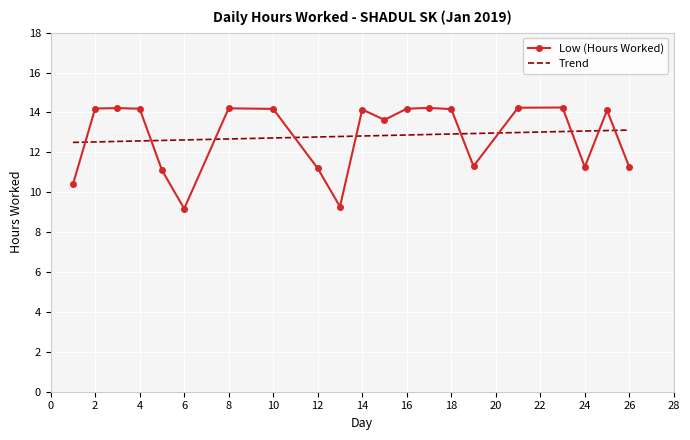

At how many categories does at least one series exceed 11?

21